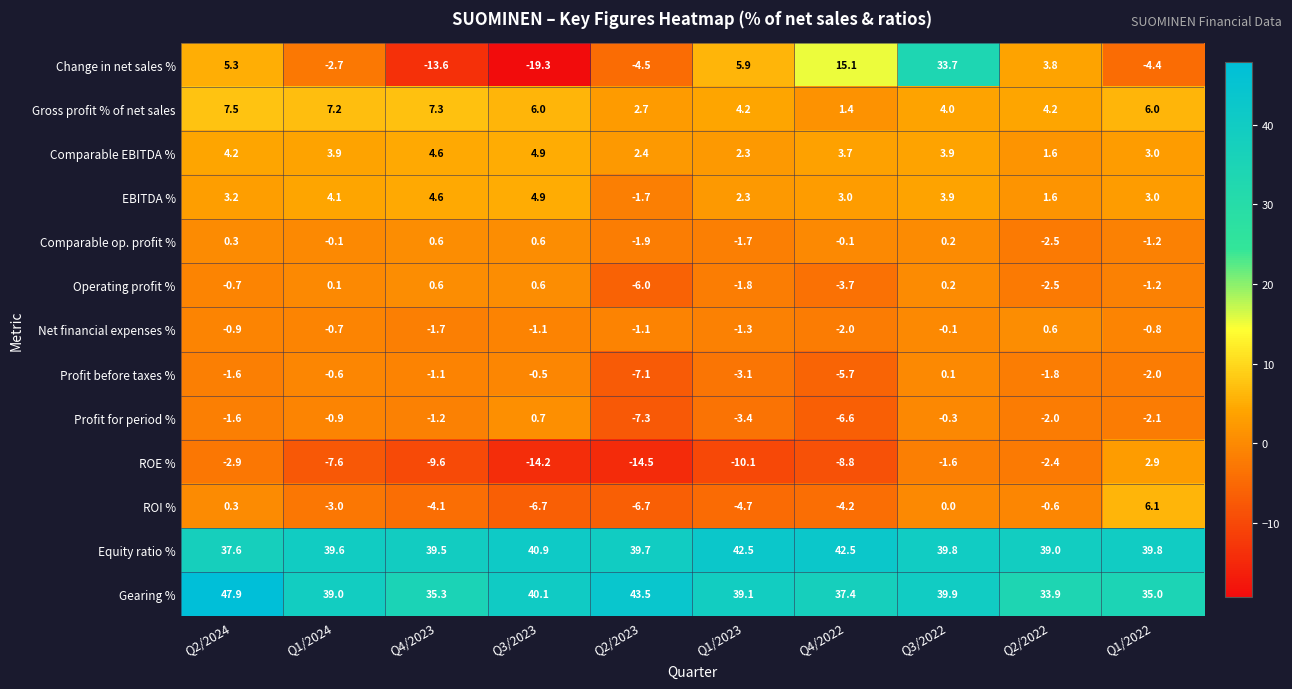

Is it true that Gross profit % of net sales equals 4.2 at Q1/2023?

True